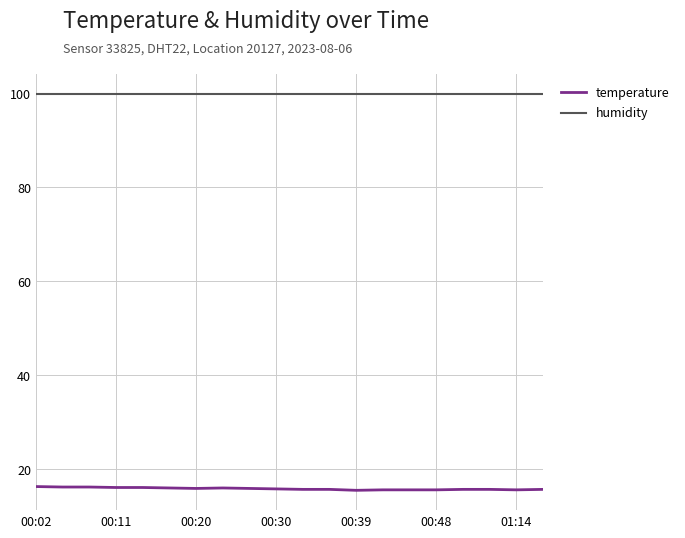

Which series has the largest range (max minus min)?

temperature